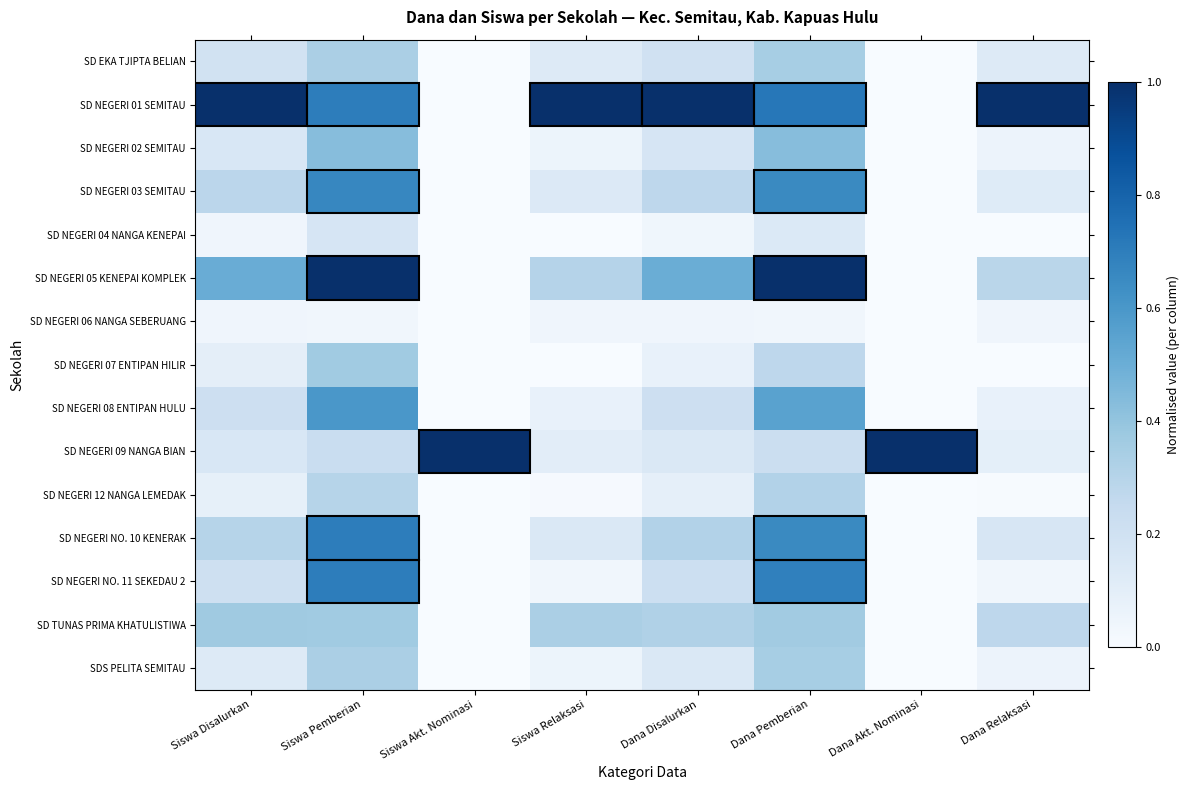

How many data points does each series have?

8